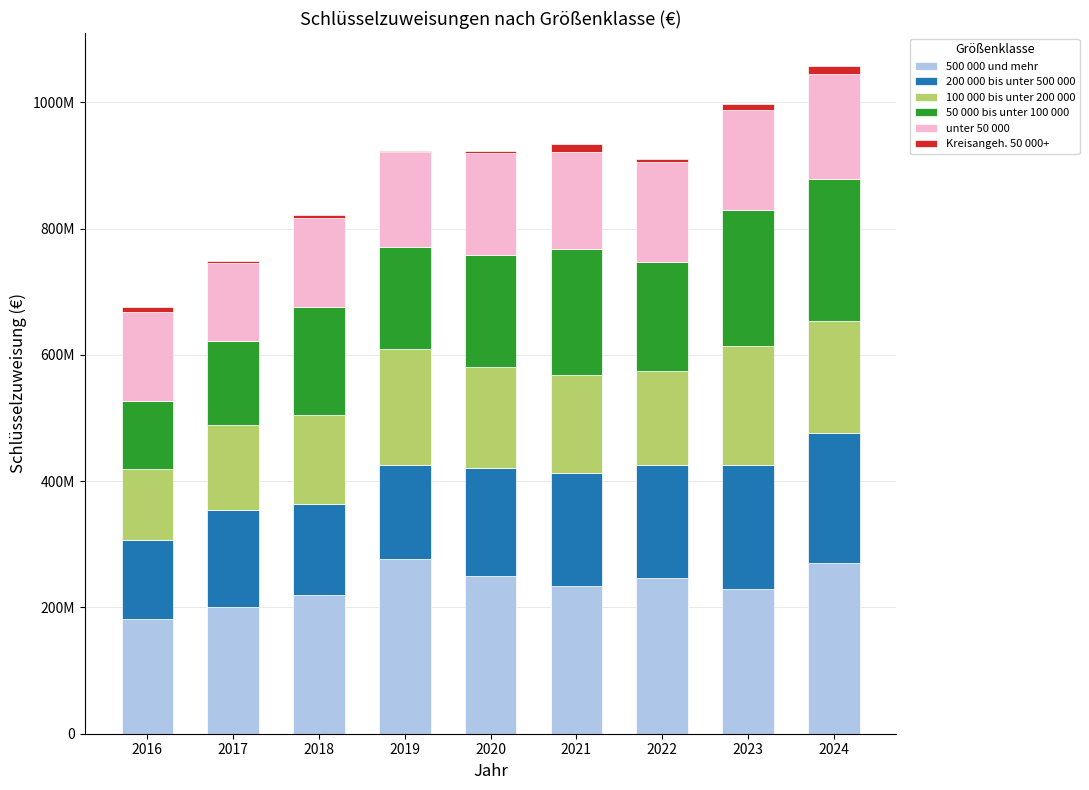

Are the bars horizontal?

No